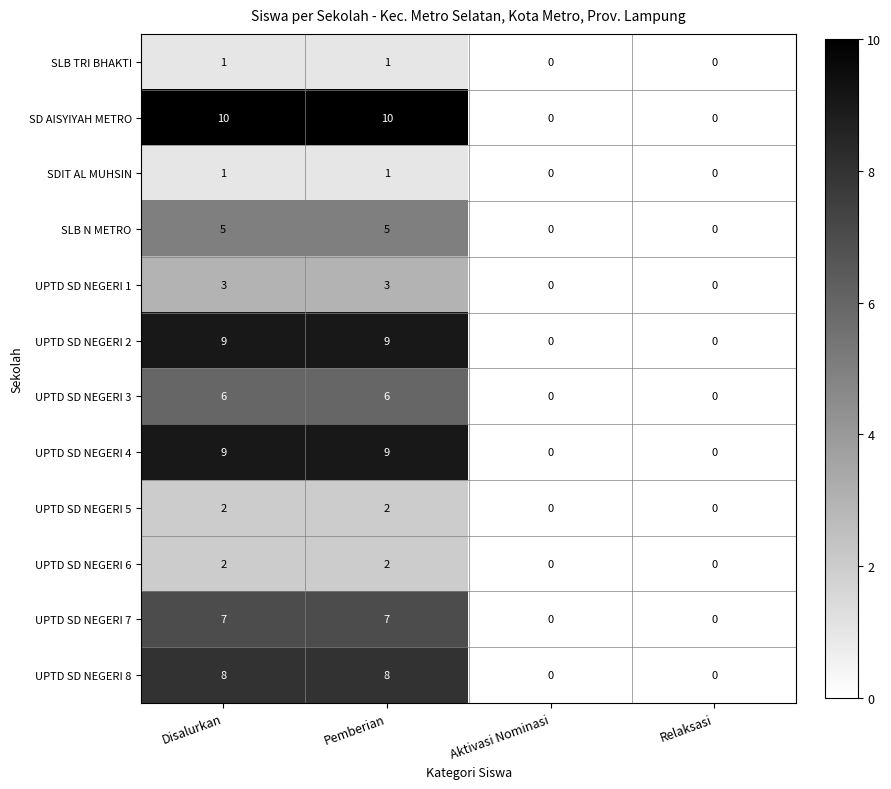

How many distinct data groups are displayed?

12